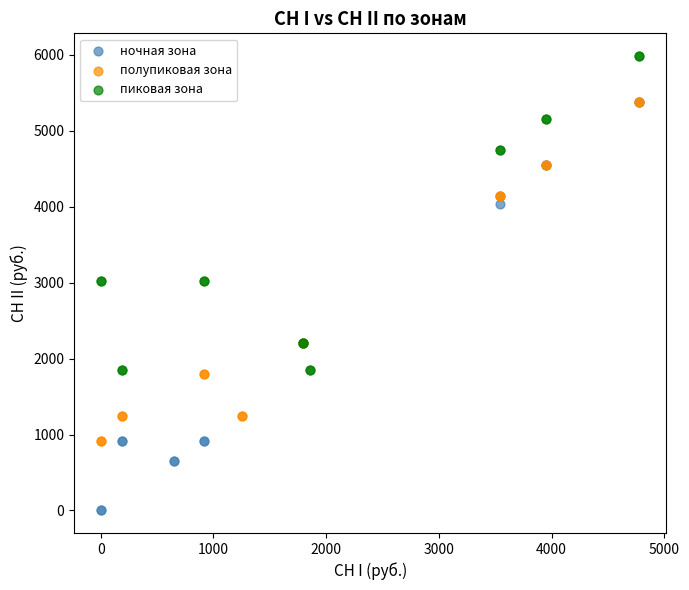

Which series contains the lowest Y value?

ночная зона